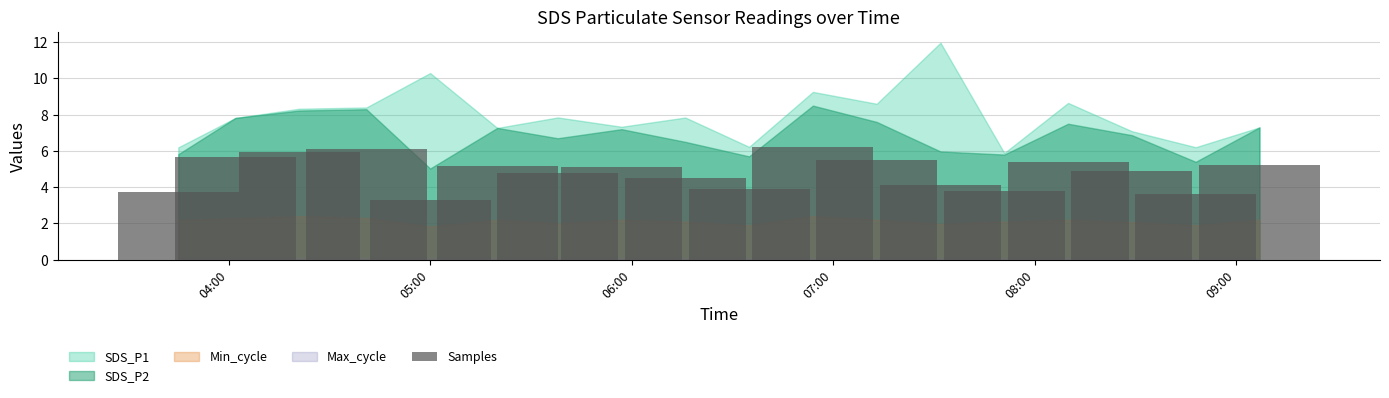

What is the value of the 1st bar from the left?

3.7